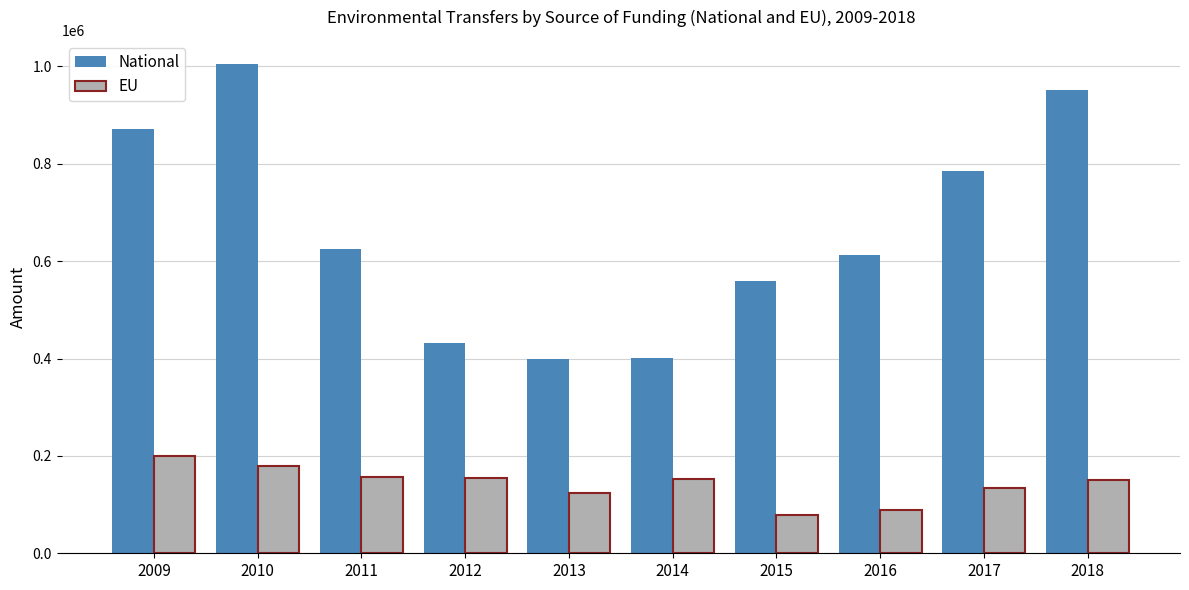

Rank the series by their maximum value, from lowest to highest.

EU, National